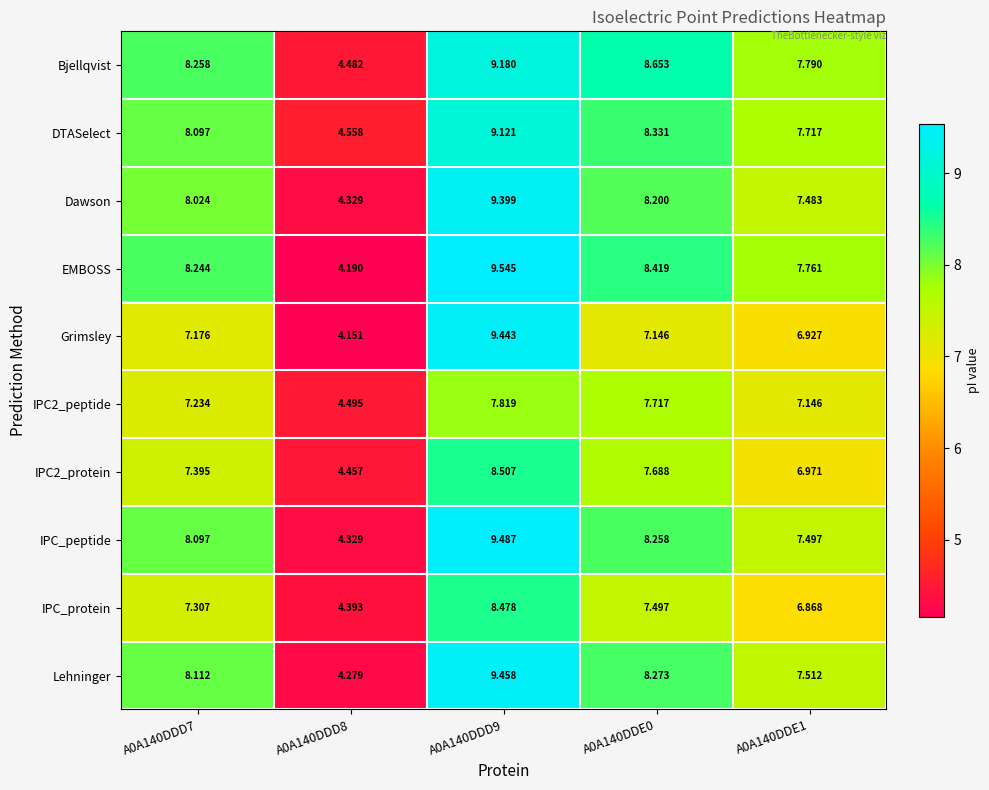

Which series has the largest range (max minus min)?

EMBOSS